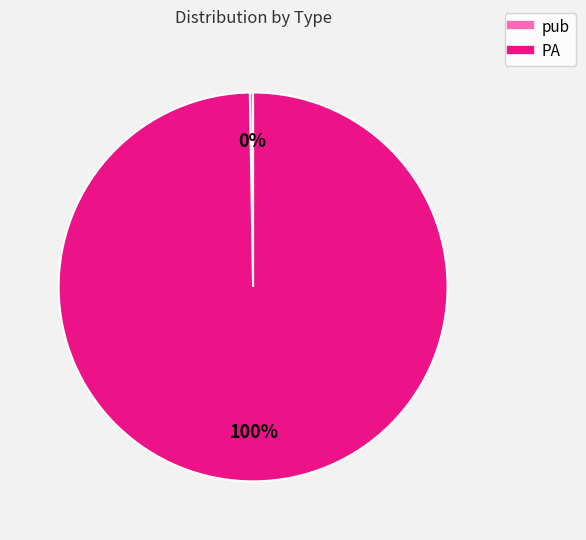

Is there any slice that represents more than half of the pie?

Yes